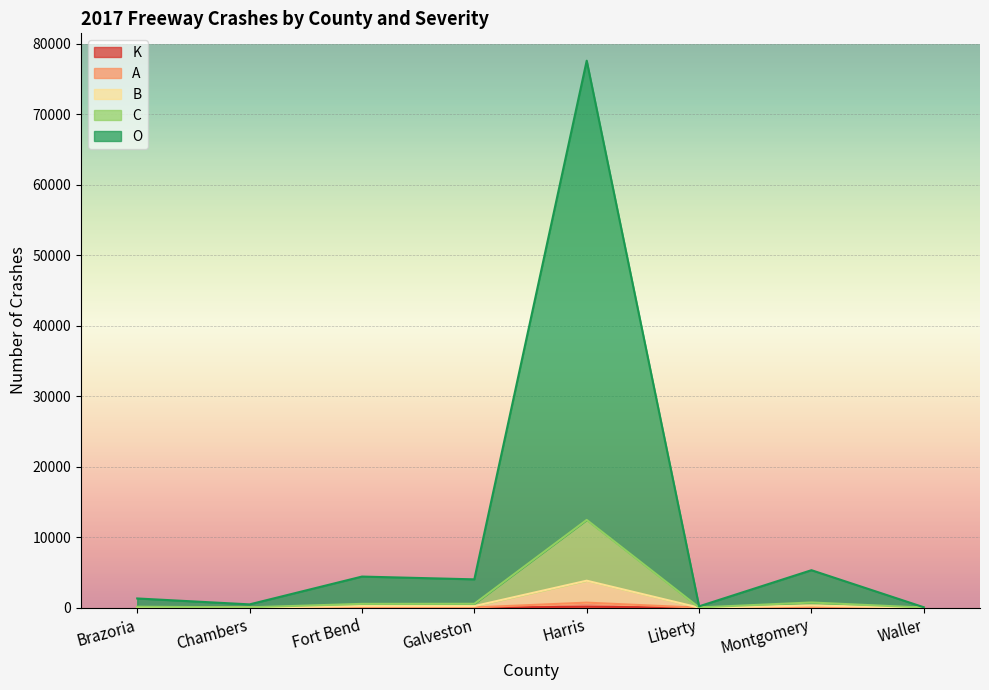

Is it true that A equals 343 at Harris?

False